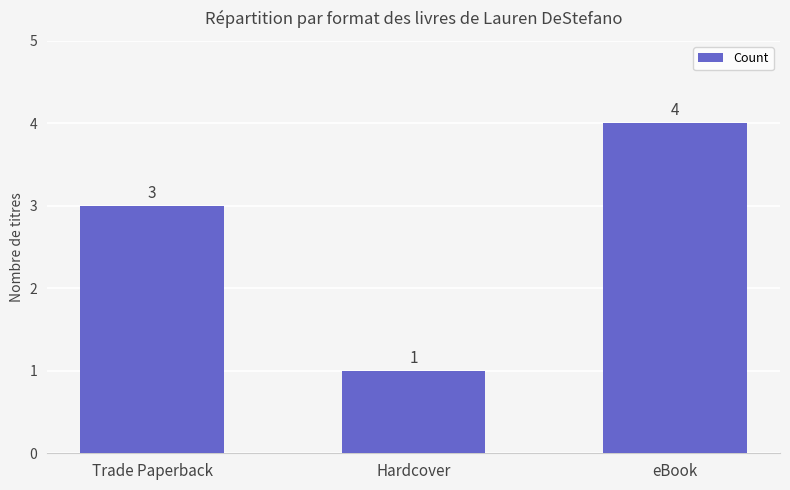

What is the change in value from Trade Paperback to Hardcover?

-2